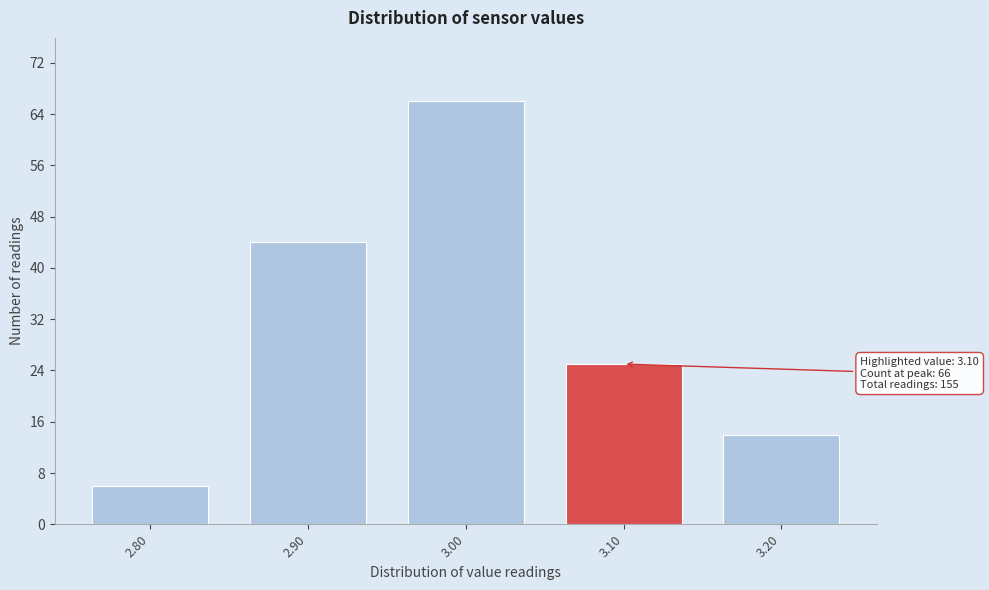

Which range on the x-axis has the tallest bar?

2.95 to 3.05